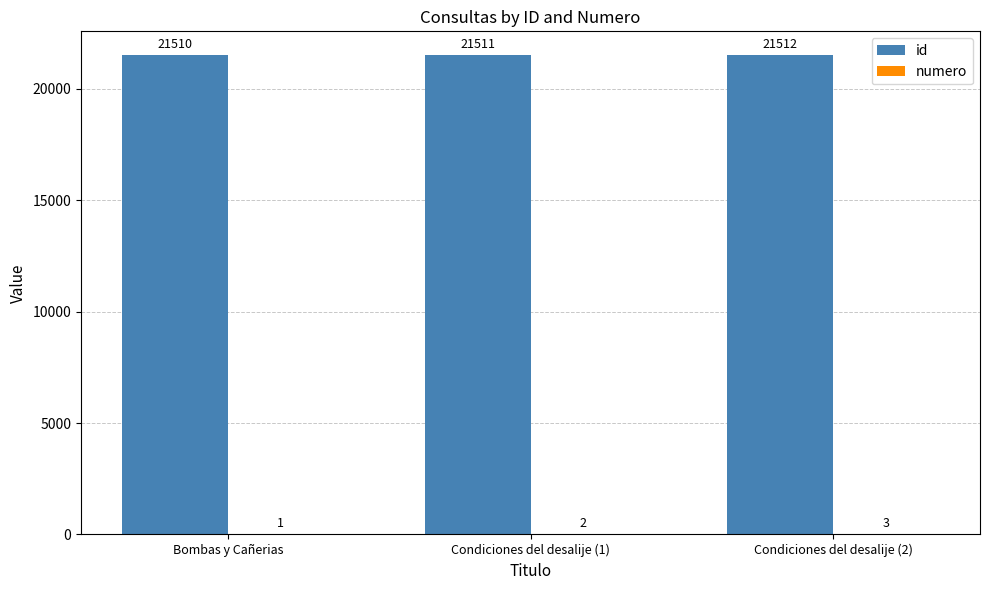

At which category is the sum across all series the highest?

Condiciones del desalije (2)